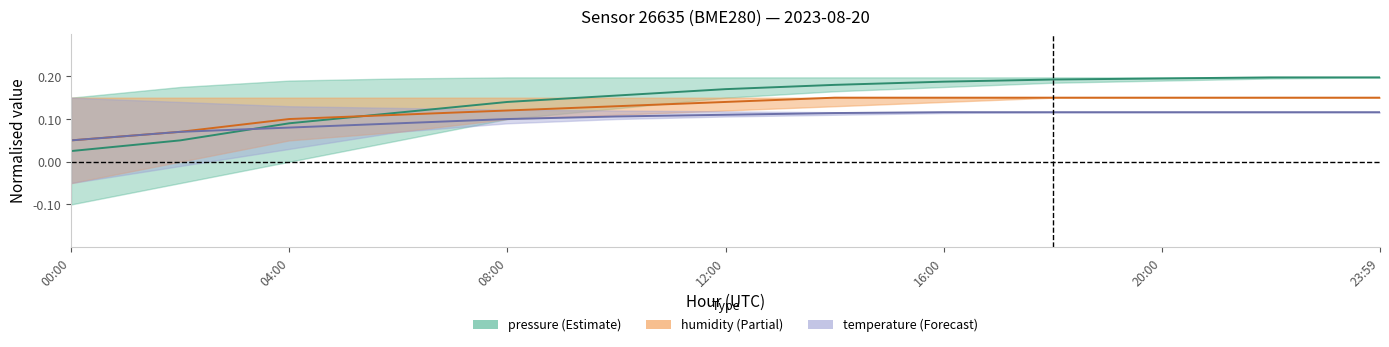

Rank the series by their average value, from lowest to highest.

temperature_mid, humidity_mid, pressure_mid